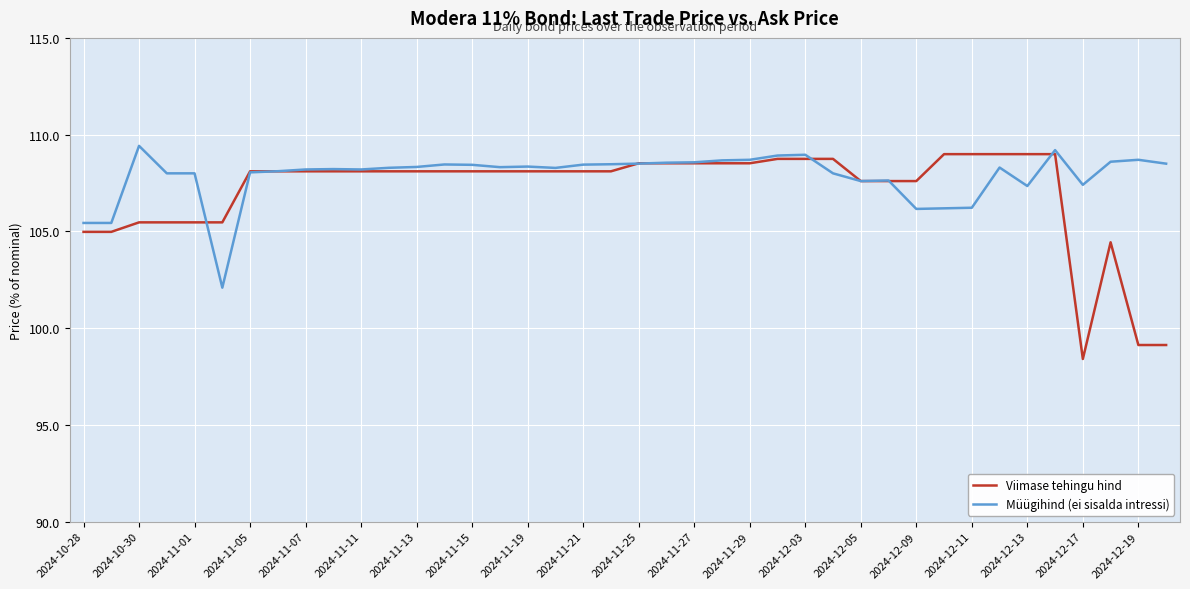

How many lines are shown in the chart?

2